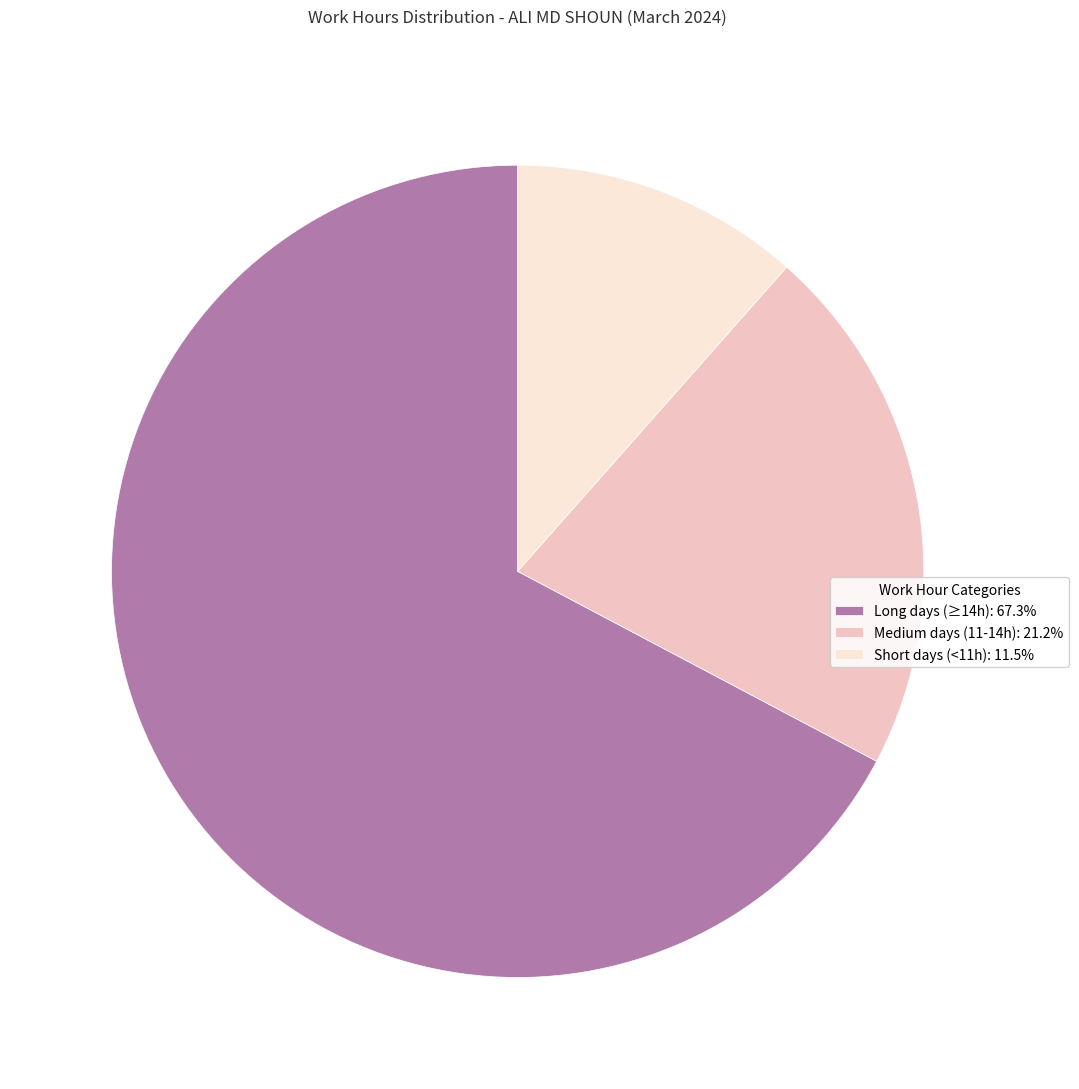

Is there any slice that represents more than half of the pie?

Yes